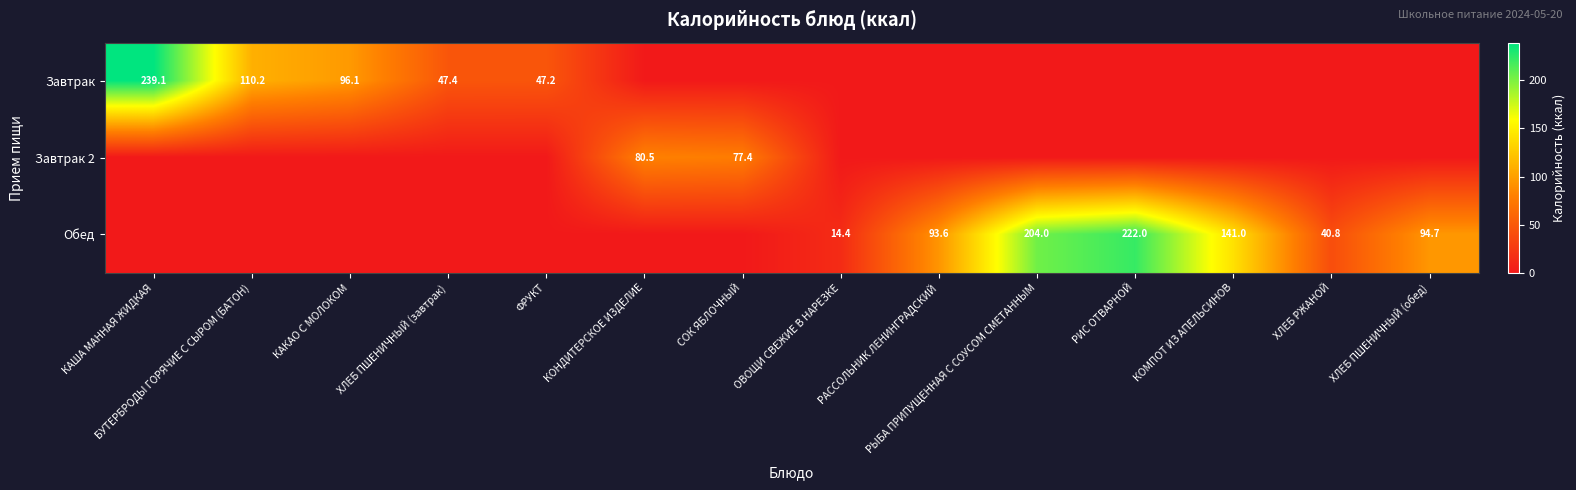

What is the spread (max minus min) of values at ХЛЕБ РЖАНОЙ?

40.8